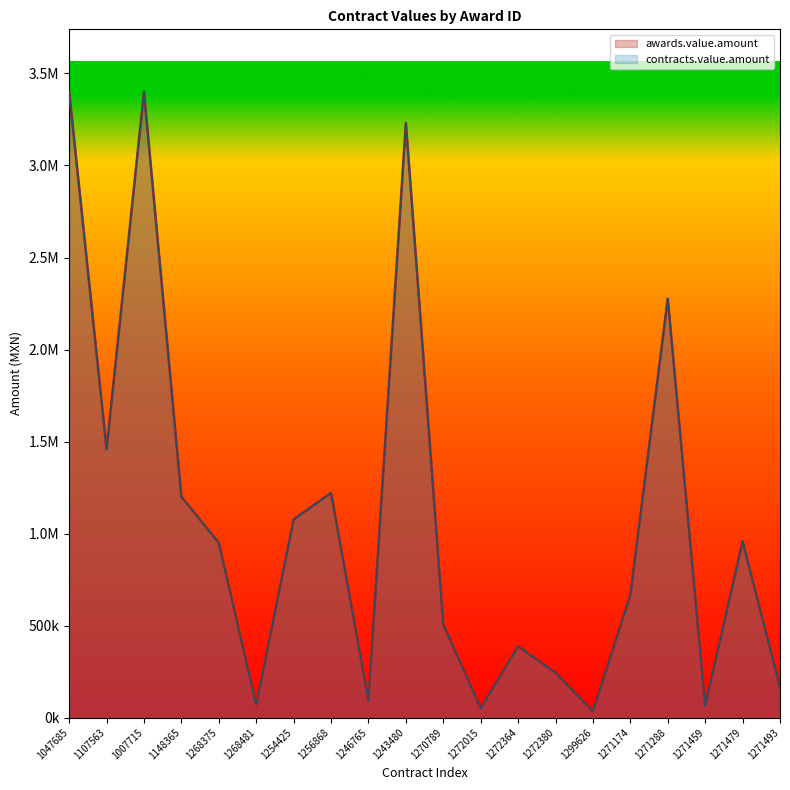

How many series are shown in this chart?

2